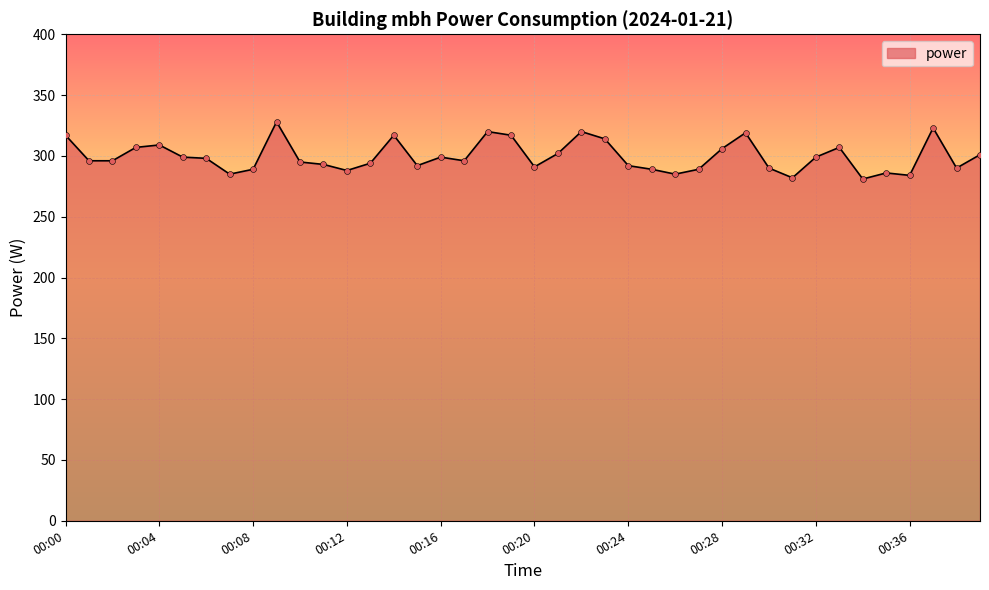

What is the greatest value displayed?

328